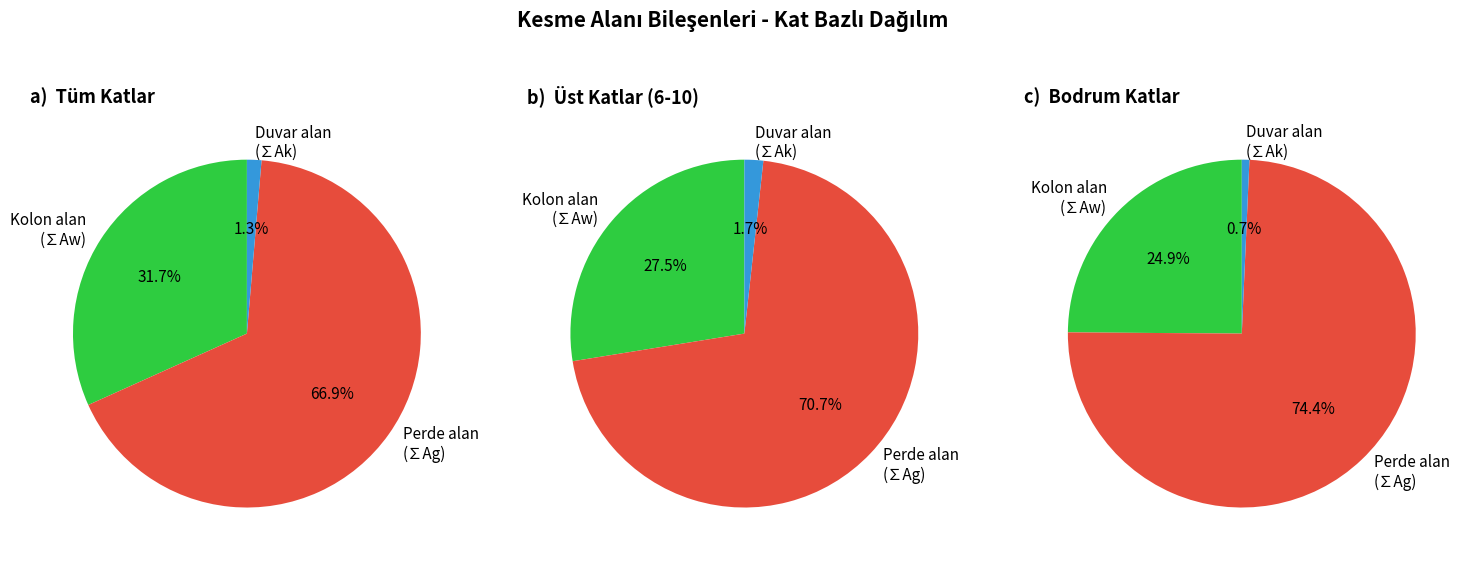

At Kat 8, list the series in order from largest to smallest.

Perde alan (∑Ag), Kolon alan (∑Aw), Duvar alan (∑Ak)